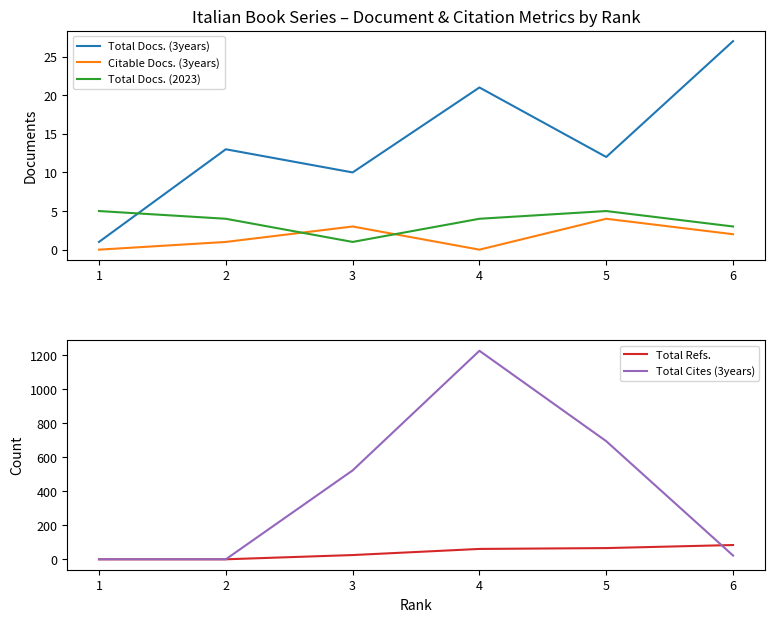

At which label does Total Refs. first exceed 61?

6